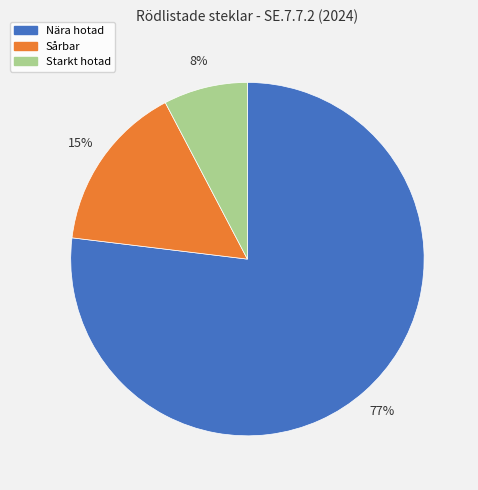

To the nearest percent, what portion does Starkt hotad represent?

8%